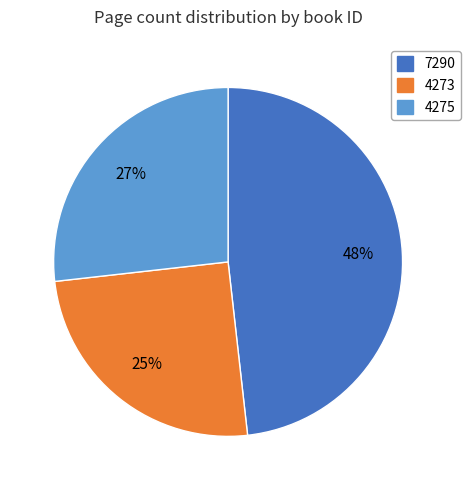

To the nearest percent, what is the combined percentage of 4273 and 7290?

73%